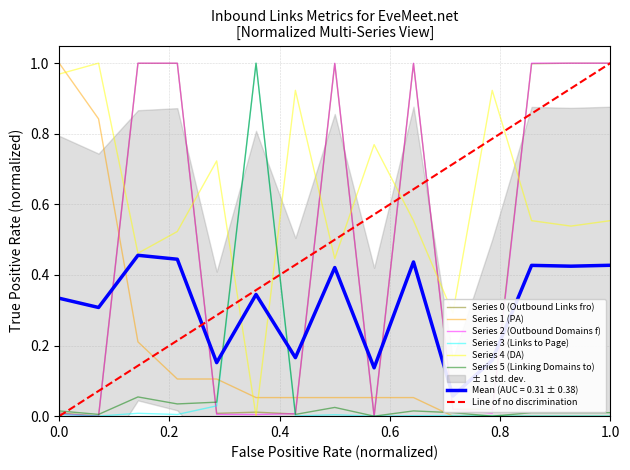

How many interior local valleys does the Linking Domains to Page series have?

5